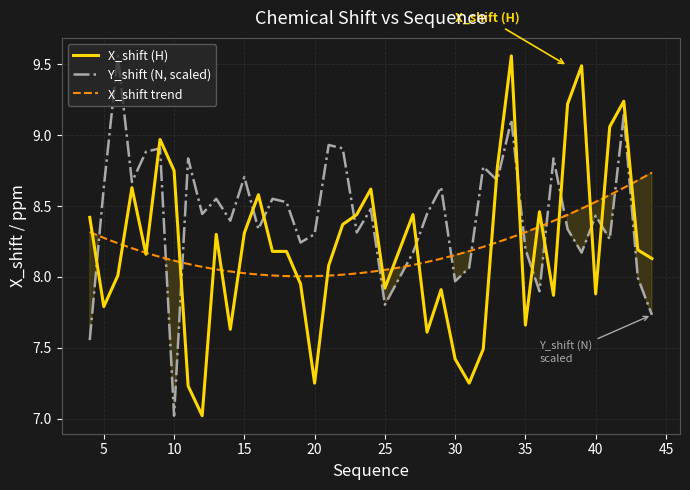

Which series ends up on top after the final intersection of X_shift and Y_shift?

X_shift